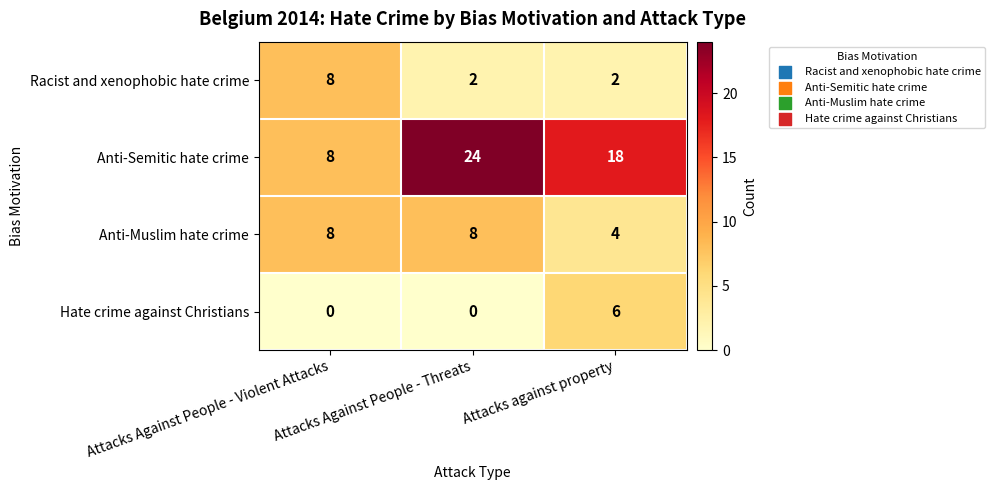

At Attacks against property, list the series in order from largest to smallest.

Anti-Semitic hate crime, Hate crime against Christians, Anti-Muslim hate crime, Racist and xenophobic hate crime